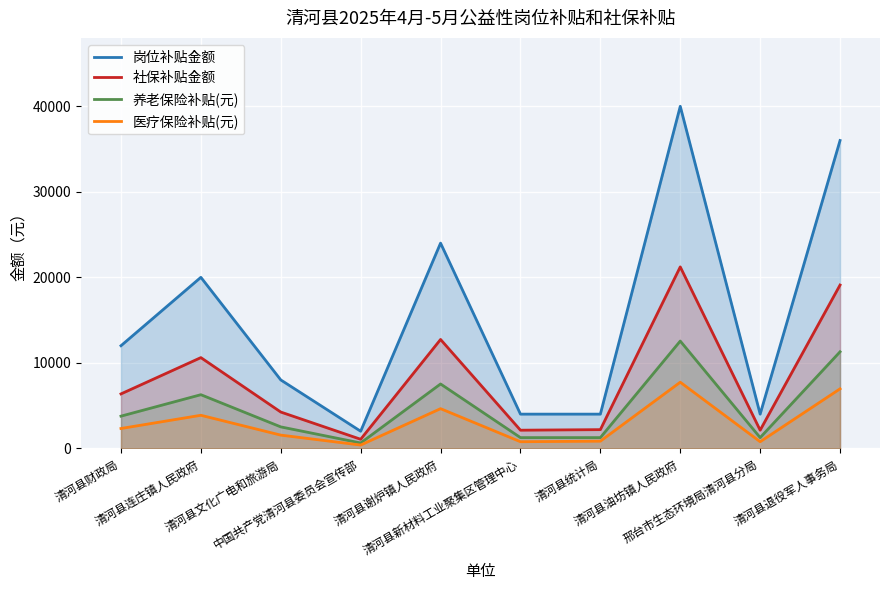

Which category has the highest value across all series?

清河县油坊镇人民政府